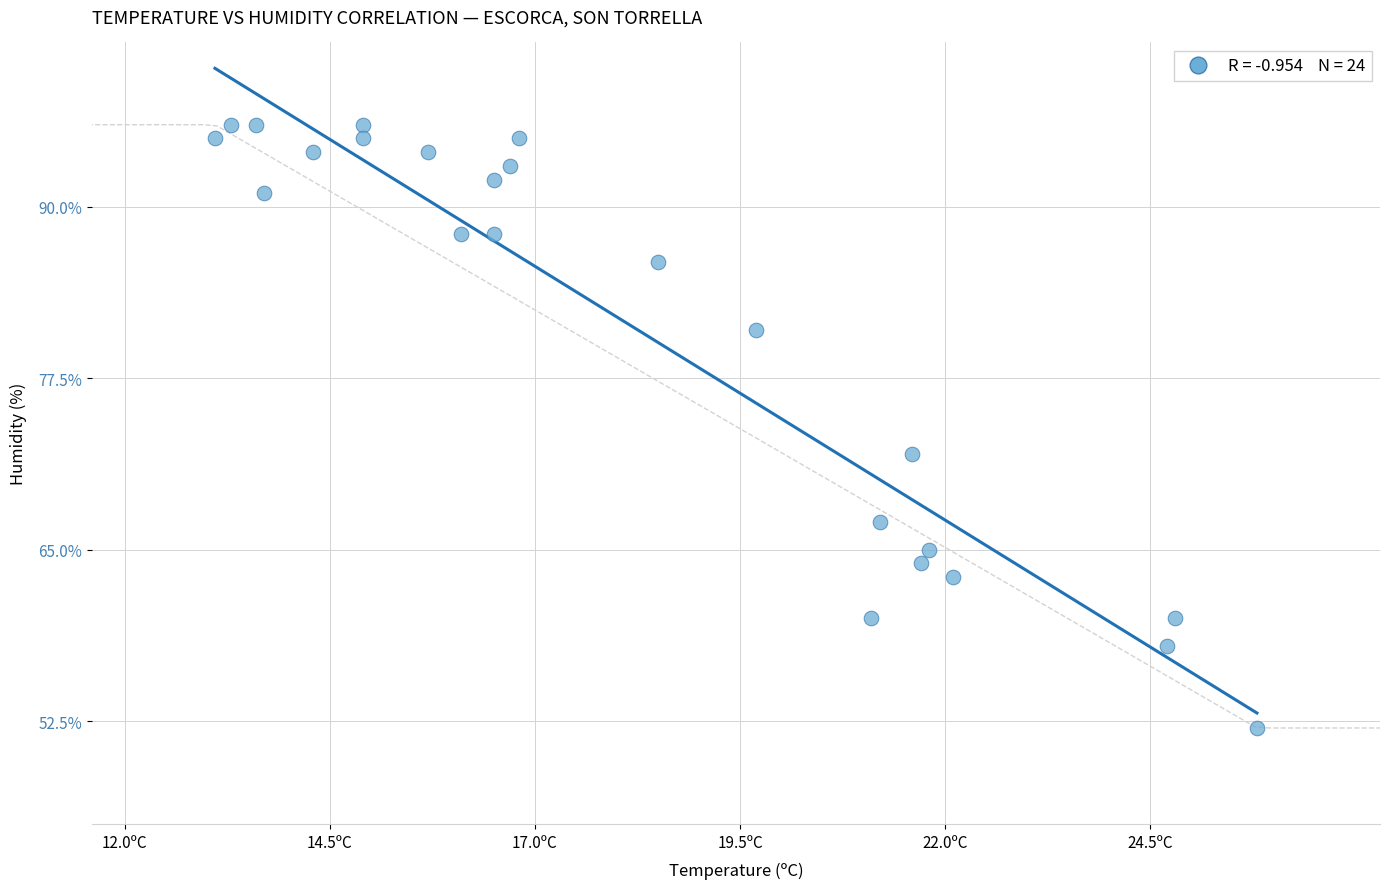

What is the range of Y values (max minus min)?

44